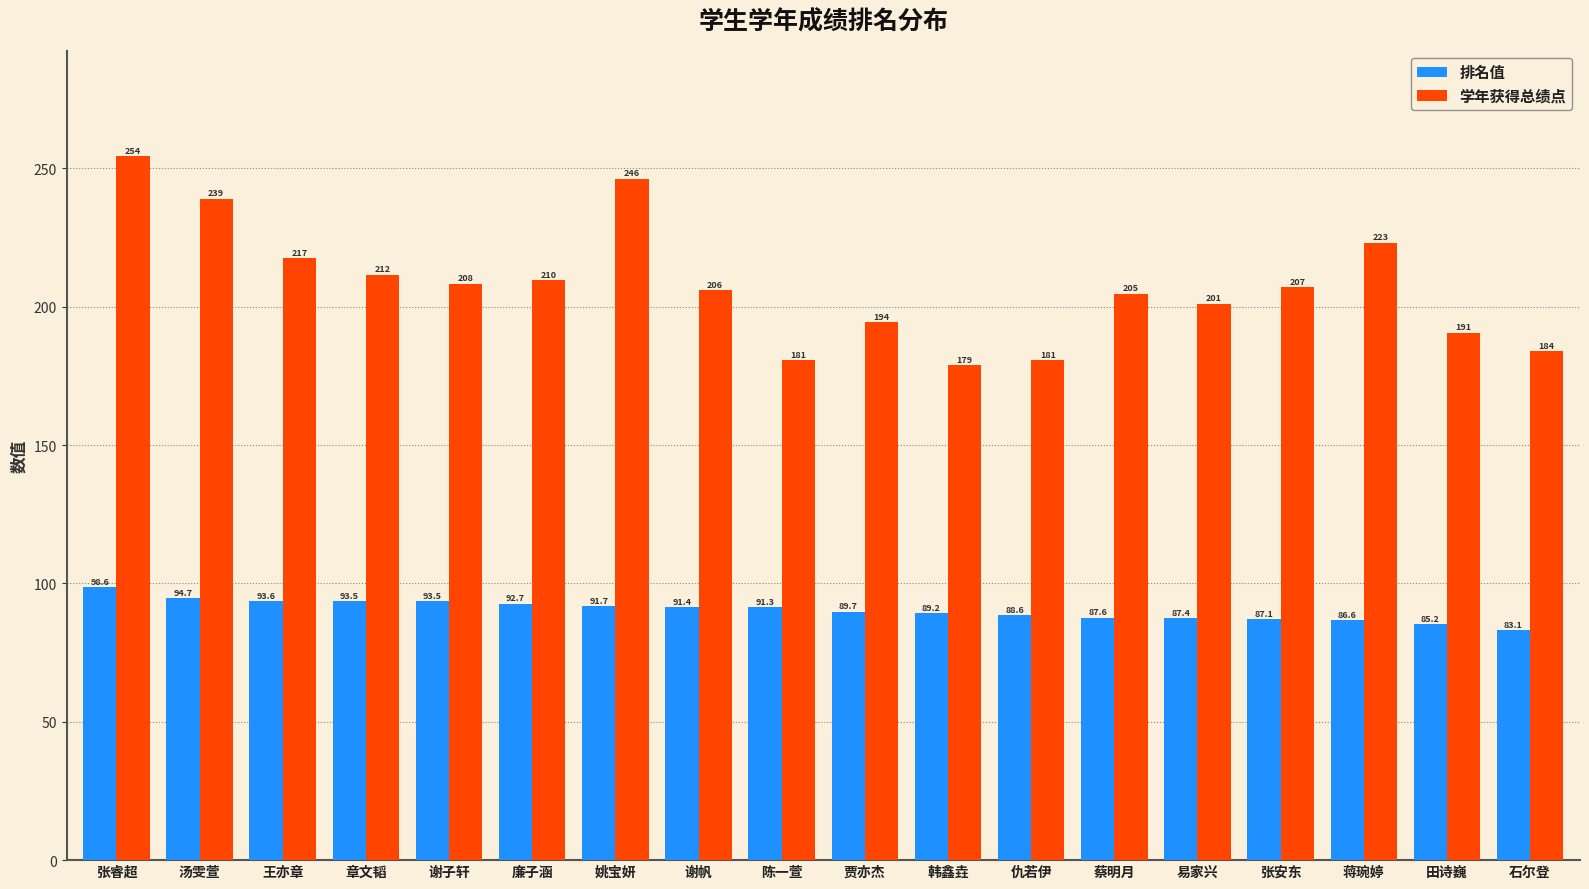

Which series has the widest spread of values?

学年获得总绩点